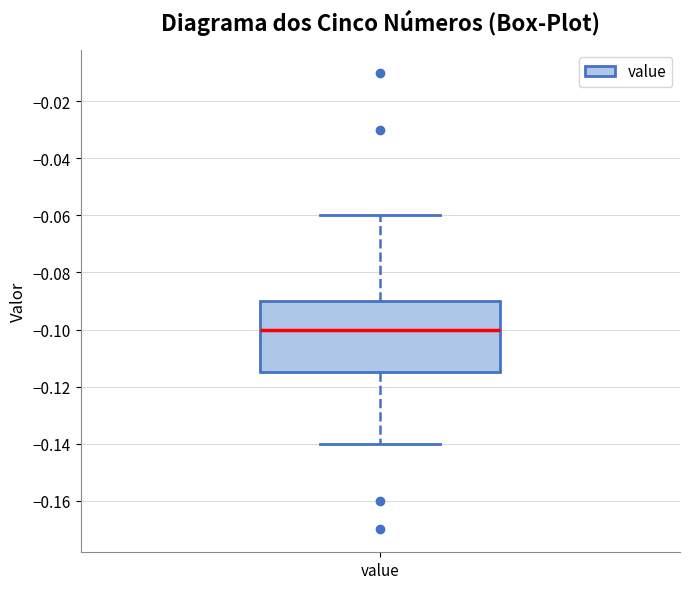

Where does the upper whisker of the box for value end on the y-axis? The values are not printed on the chart, so give them approximately, as read against the axis.

-0.060